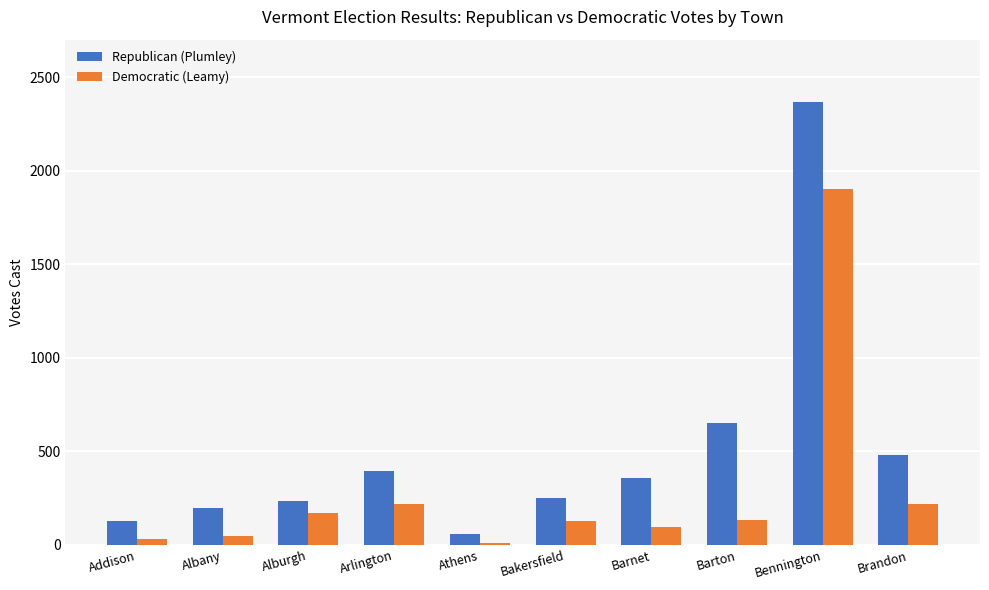

What is the label of the 9th bar from the right?

Albany